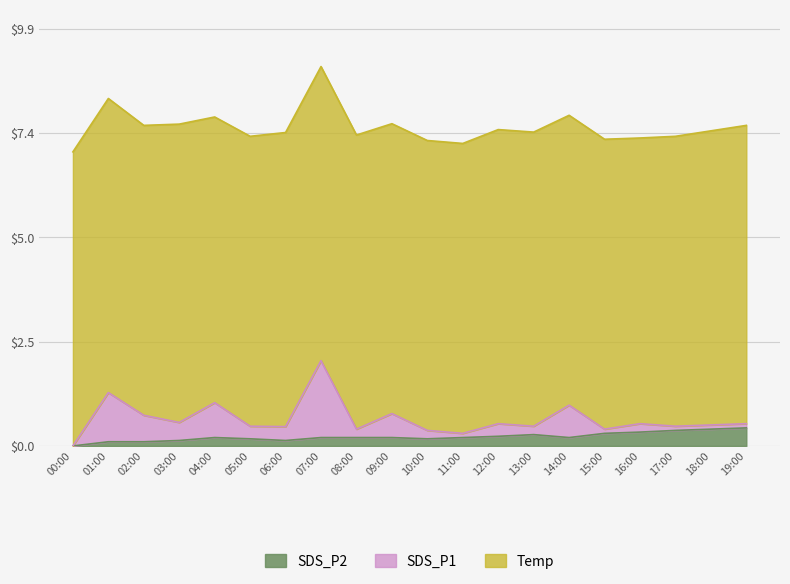

True or false: SDS_P2 has more than 2 points higher than both neighbors.

False